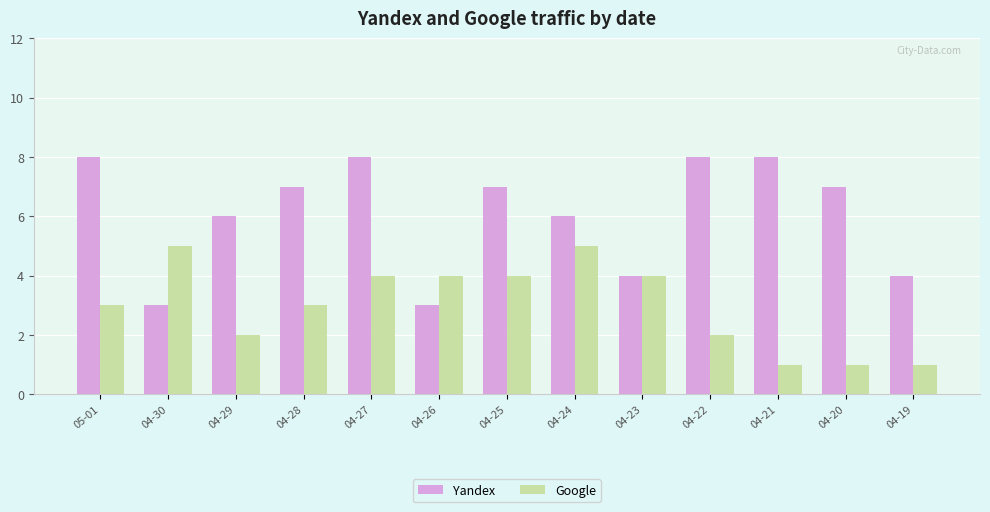

Which series has the widest spread of values?

Yandex